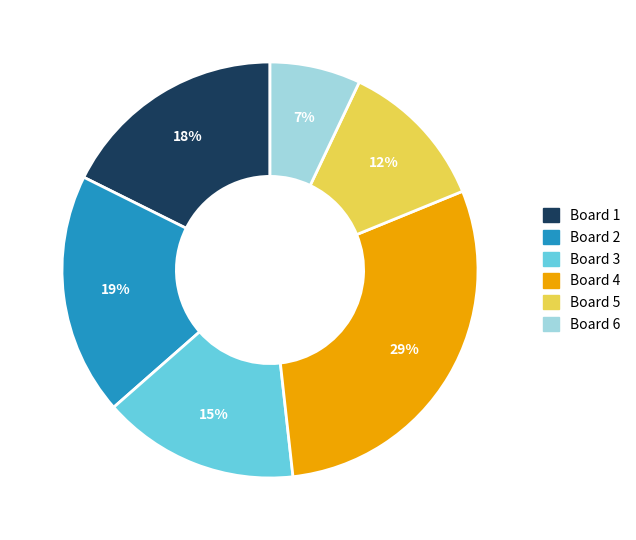

Does any single category account for the majority?

No